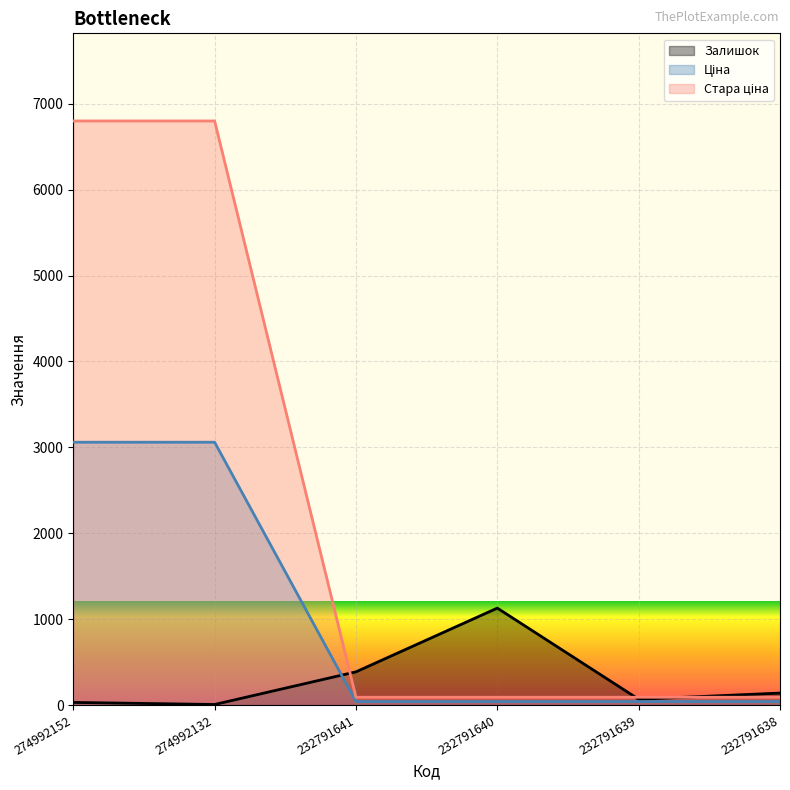

Reading left to right, extract all data points from this chart.

Залишок: 274992152=31.0	274992132=7.0	232791641=387.0	232791640=1129.0	232791639=68.0	232791638=140.0
Ціна: 274992152=3059.7	274992132=3059.7	232791641=41.1	232791640=41.1	232791639=41.1	232791638=41.1
Стара ціна: 274992152=6799.2	274992132=6799.2	232791641=91.3	232791640=91.3	232791639=91.3	232791638=91.3